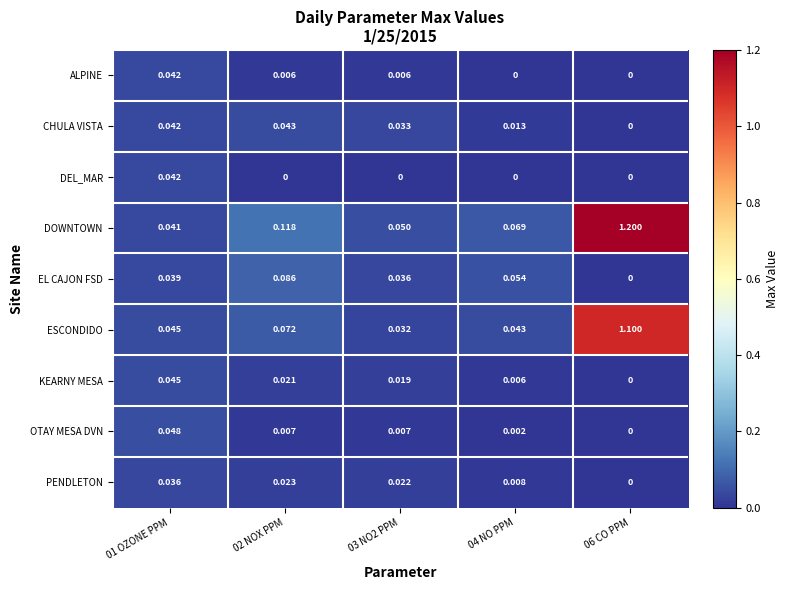

Rank the series at 02 NOX PPM from highest to lowest value.

DOWNTOWN, EL CAJON FSD, ESCONDIDO, CHULA VISTA, PENDLETON, KEARNY MESA, OTAY MESA DVN, ALPINE, DEL_MAR